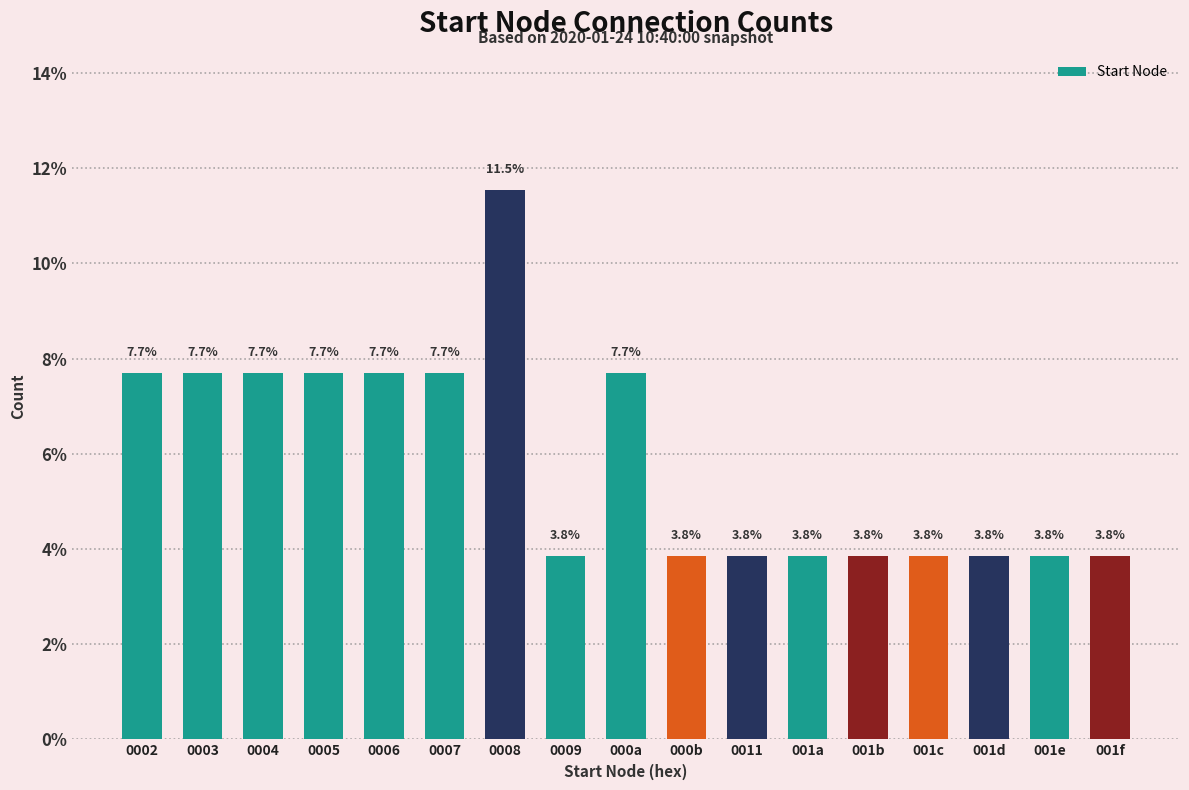

Reading left to right, what are all the values shown in this chart?

7.7	7.7	7.7	7.7	7.7	7.7	11.5	3.8	7.7	3.8	3.8	3.8	3.8	3.8	3.8	3.8	3.8